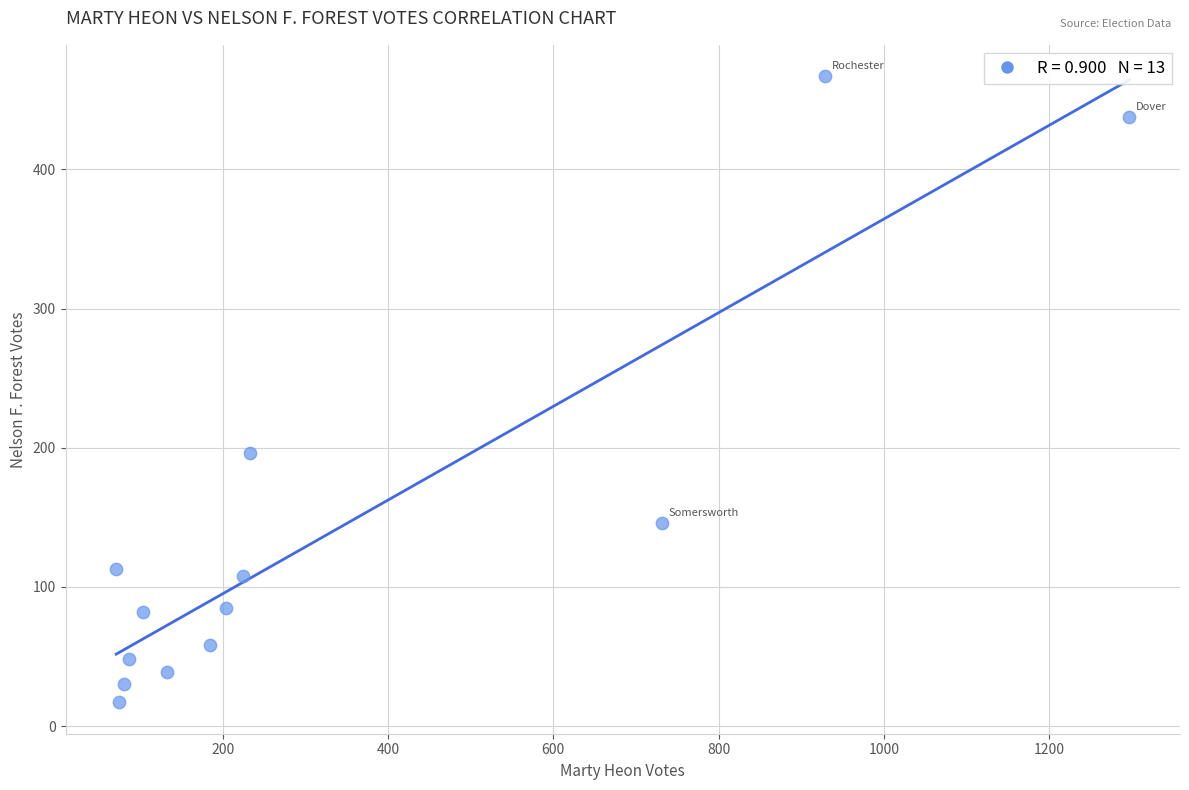

What Y value in the scatter plot is closest to 242?

196